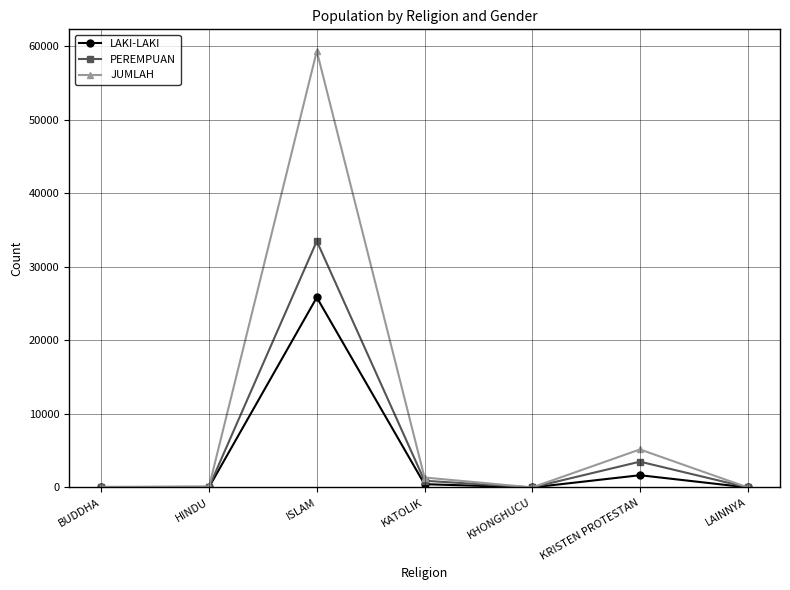

Rank the series by their maximum value, from highest to lowest.

JUMLAH, PEREMPUAN, LAKI-LAKI